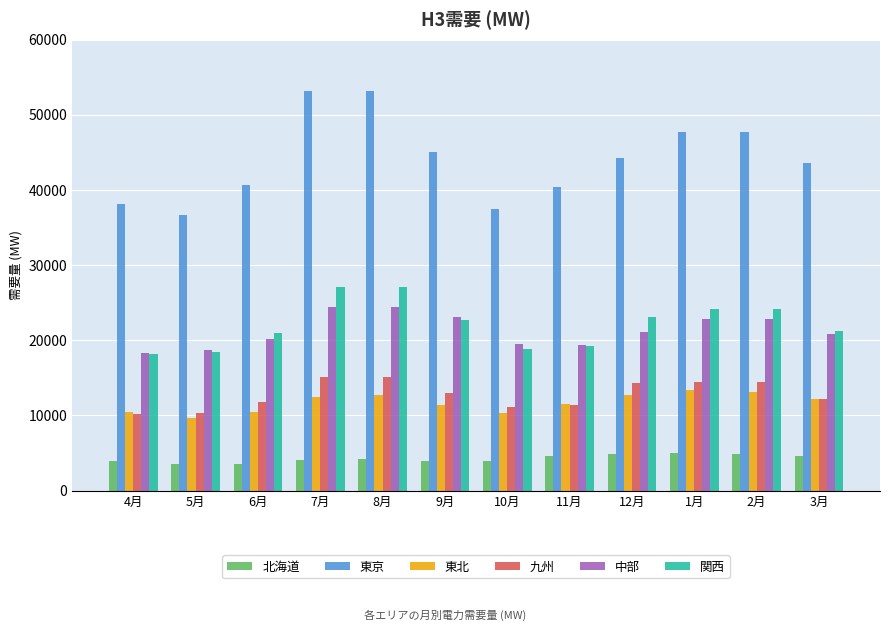

What is the difference between the maximum and minimum values in the 中部 series?

6227.3